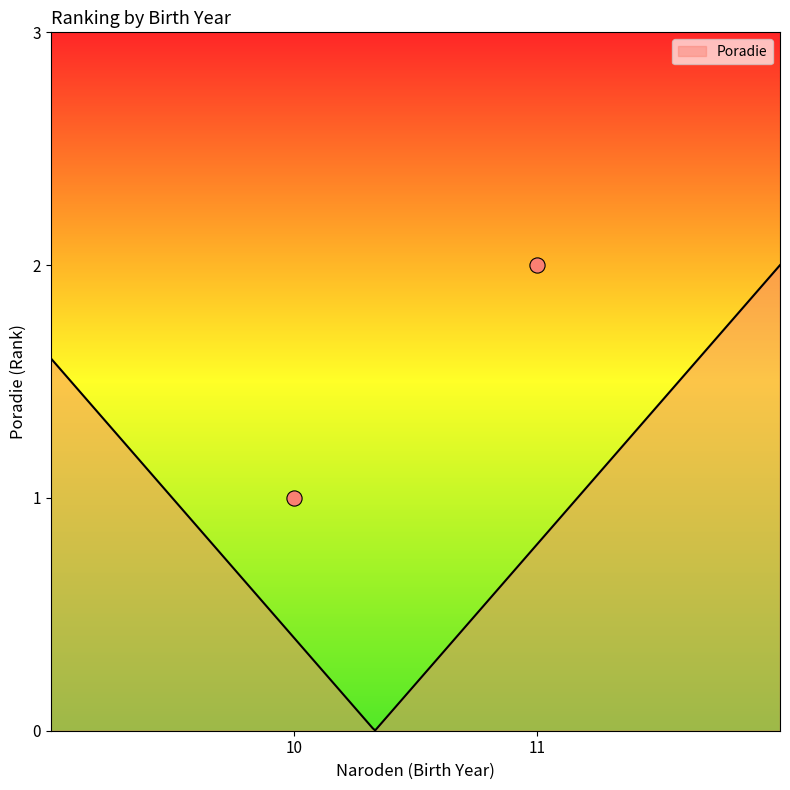

Between 10 and 11, which is larger?

11